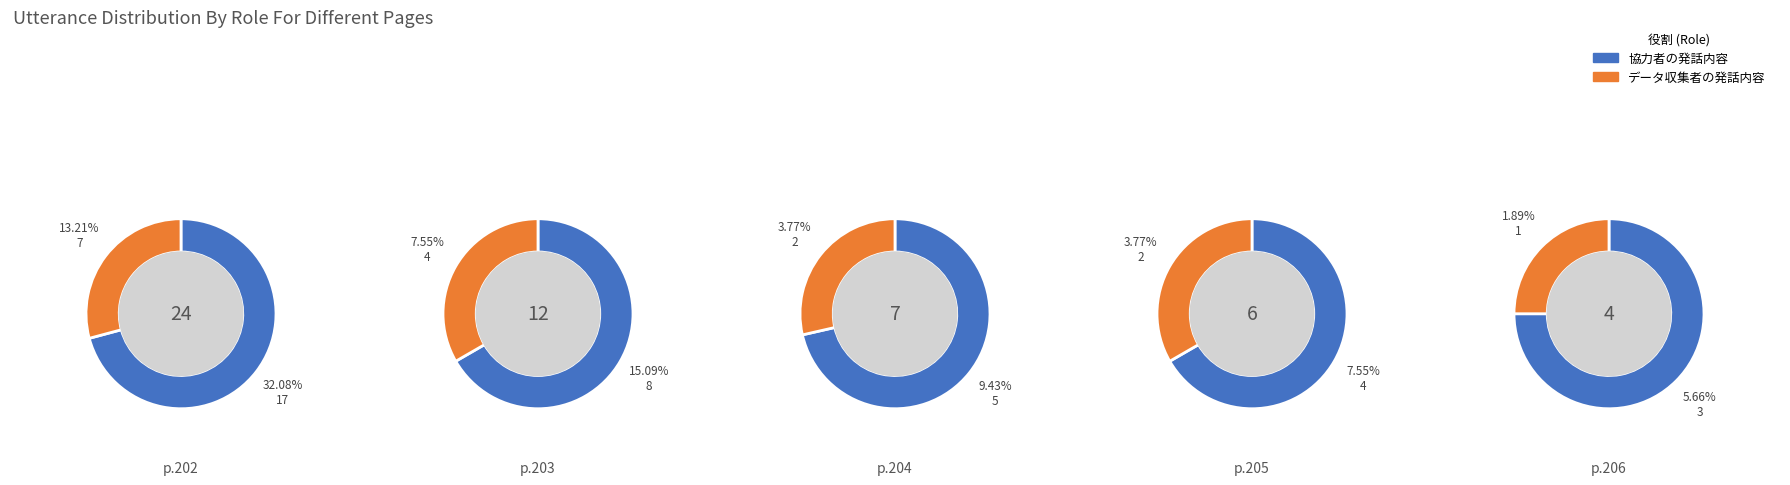

Which series changed the most between 0 and 4?

協力者の発話内容